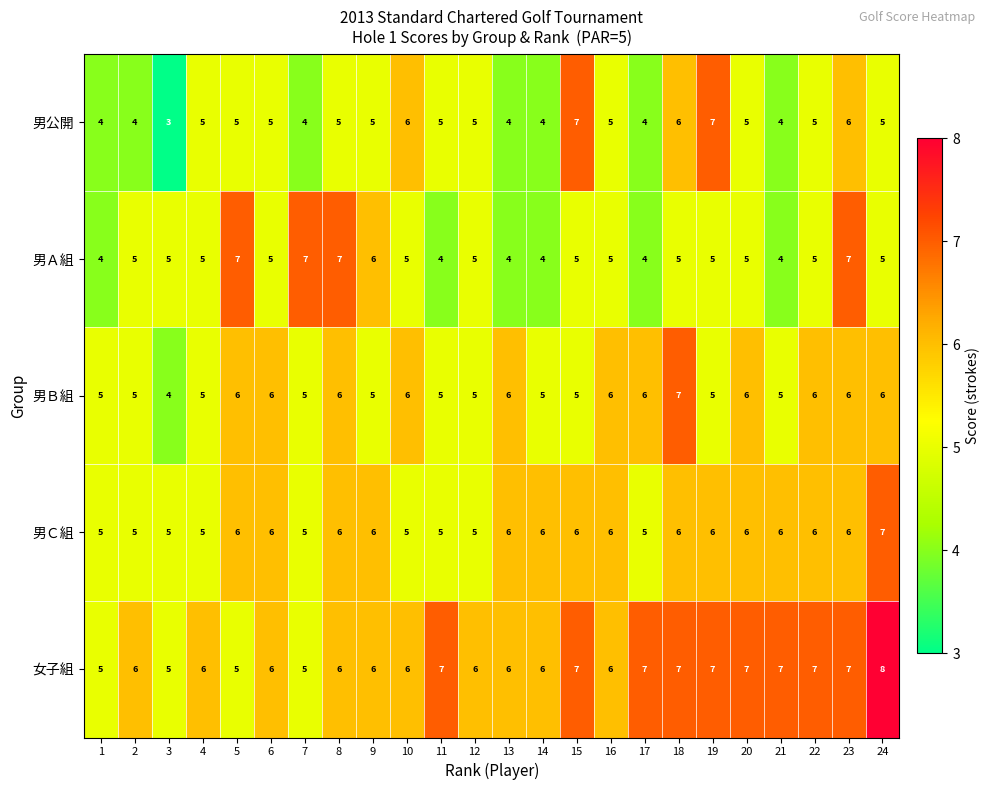

What is the total value across all series at 24?

31